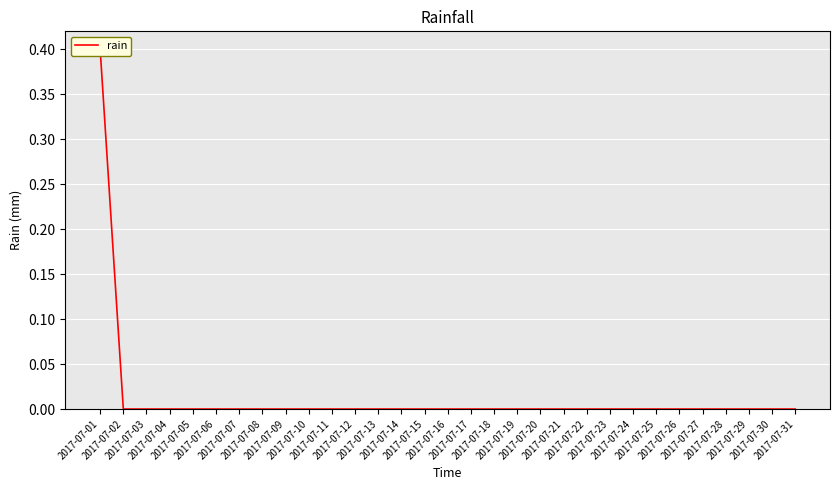

Which has a higher value, 2017-07-26 or 2017-07-06?

2017-07-26